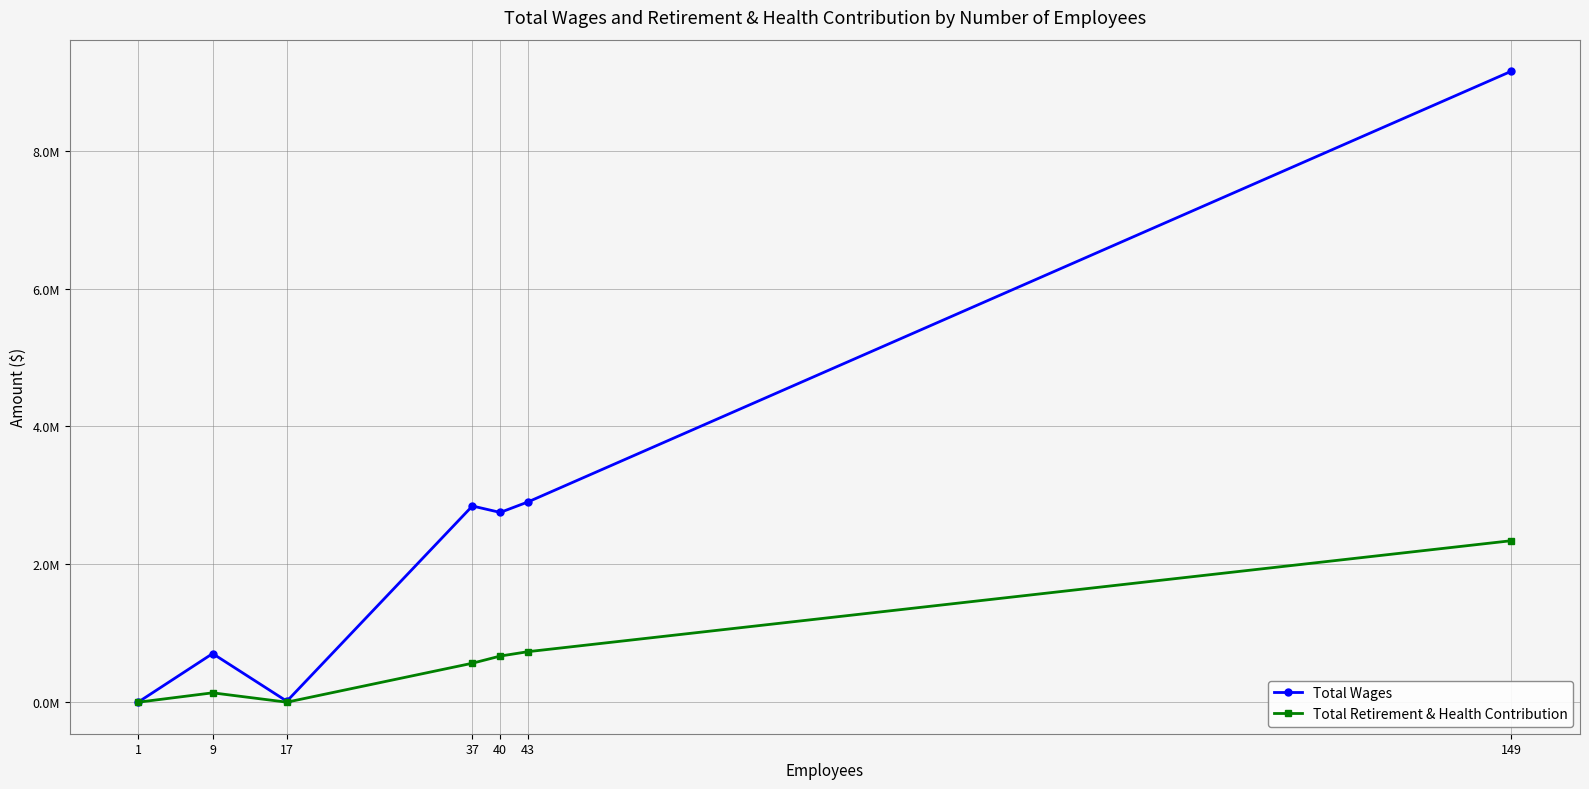

Rank the series by their maximum value, from lowest to highest.

Total Retirement & Health Contribution, Total Wages